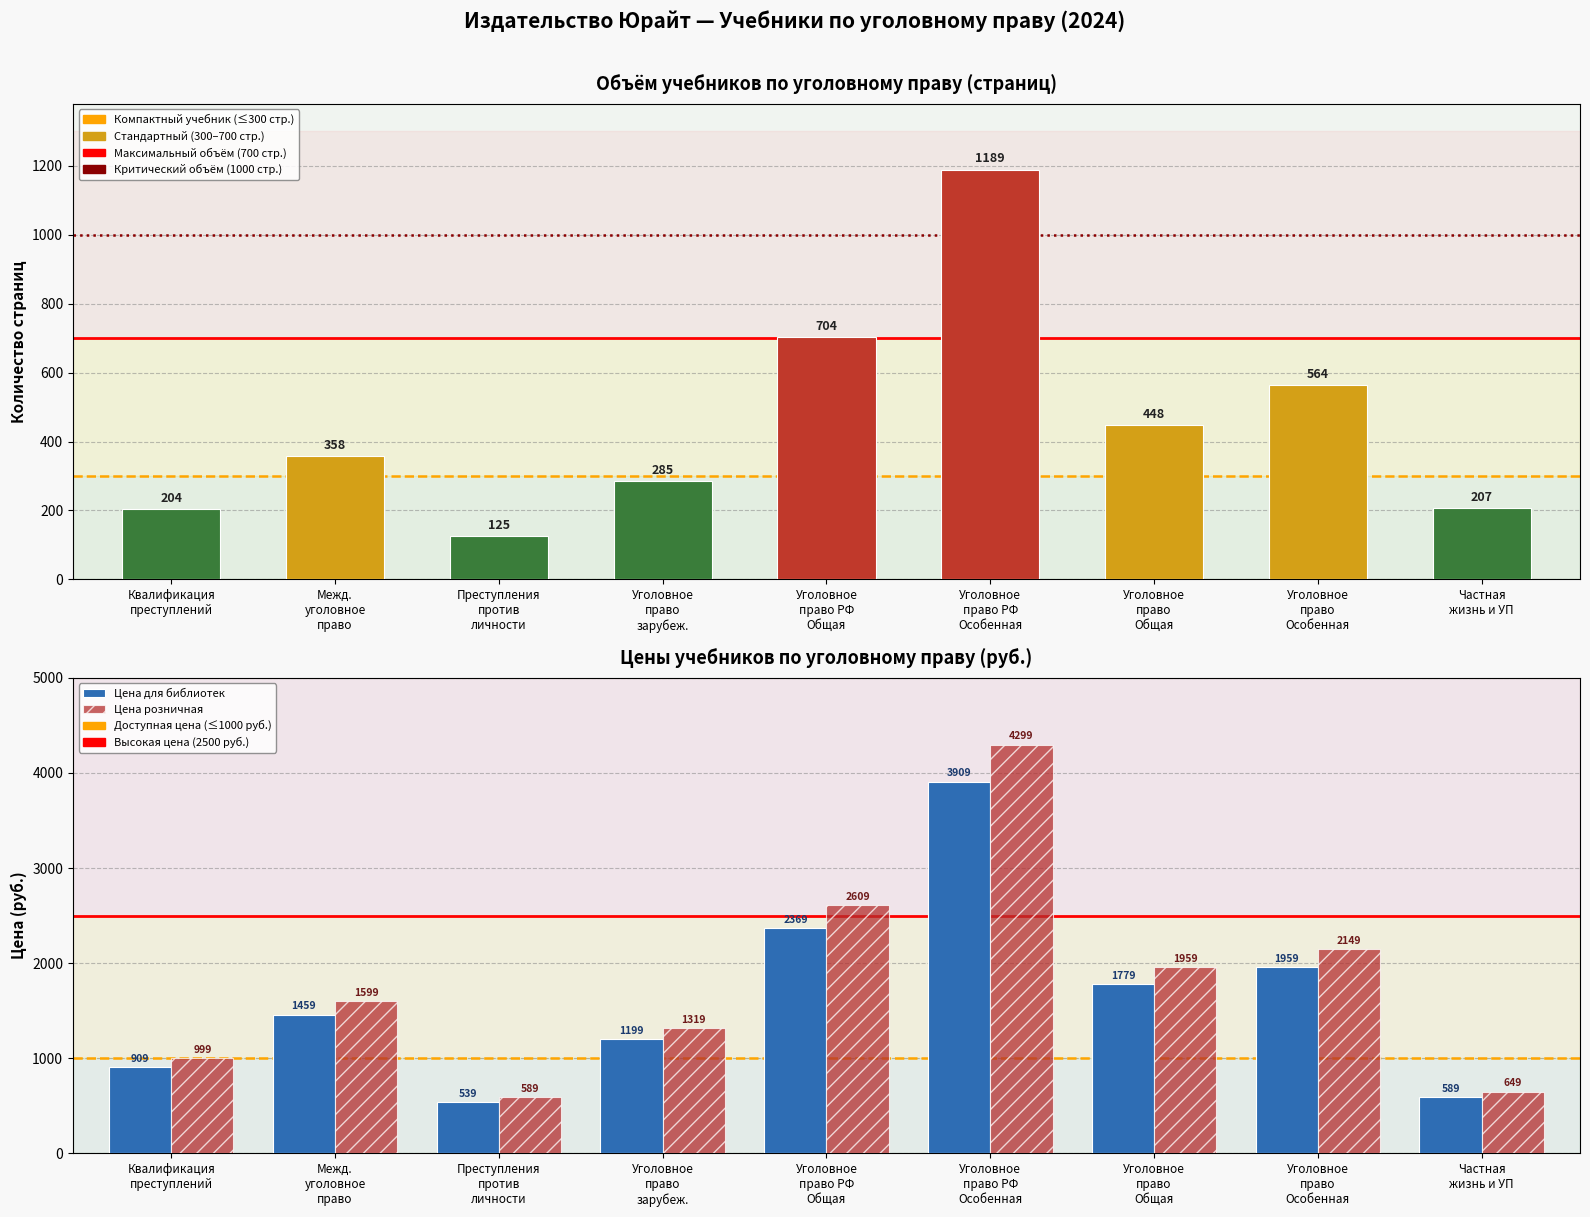

What are all the series names shown in the legend?

Кол-во страниц, Цена для библиотек, Цена розничная